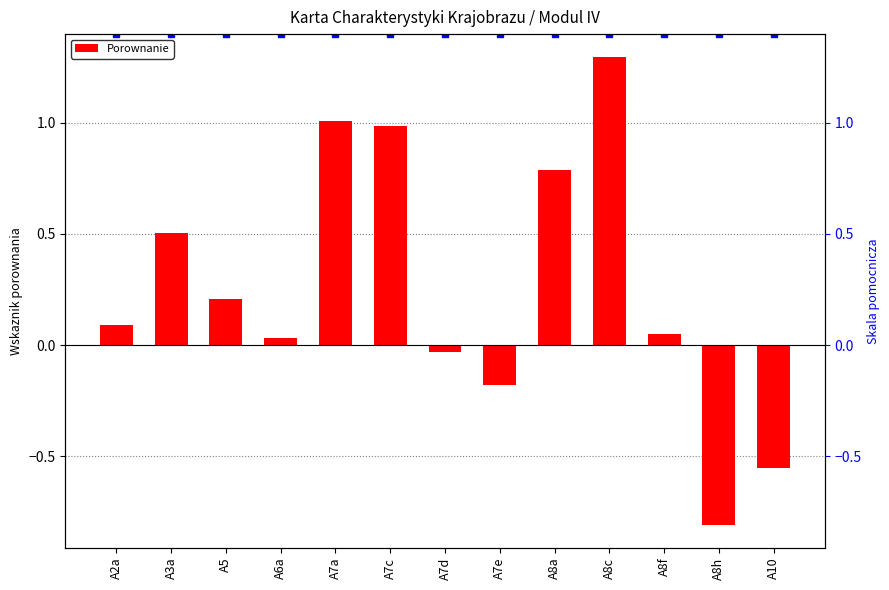

Reading left to right, transcribe all the data shown in this chart.

0.1	0.5	0.2	0.0	1.0	1.0	-0.0	-0.2	0.8	1.3	0.1	-0.8	-0.6